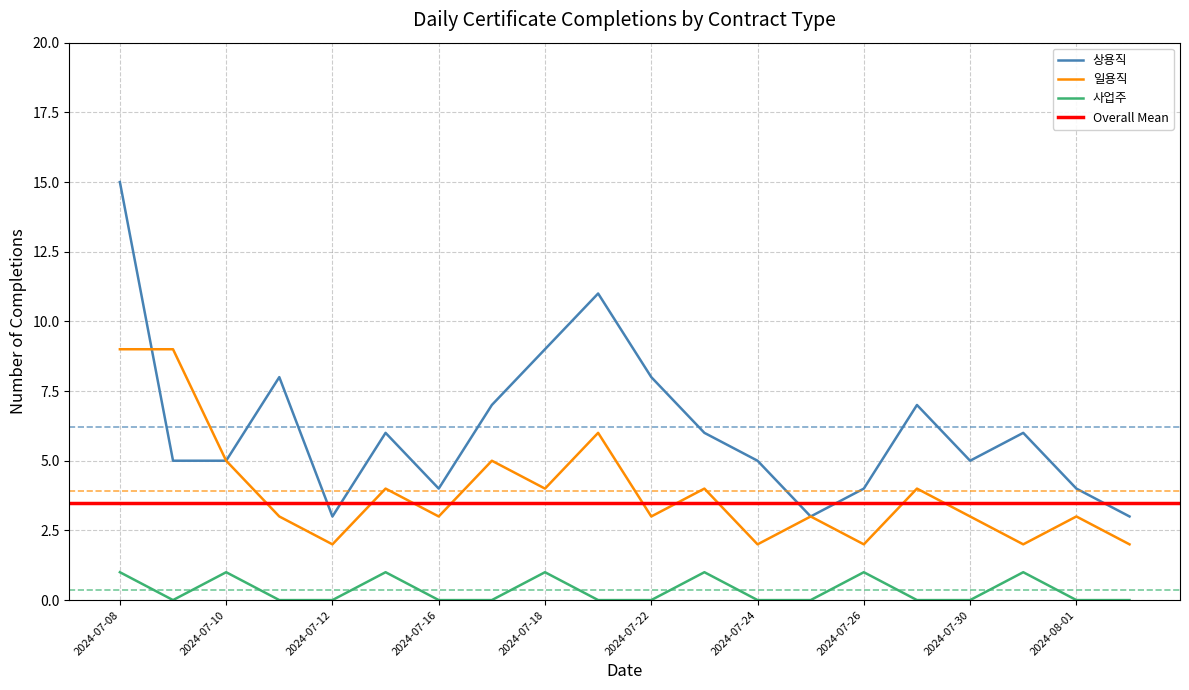

Where is 사업주 nearest to the value 0?

2024-07-09